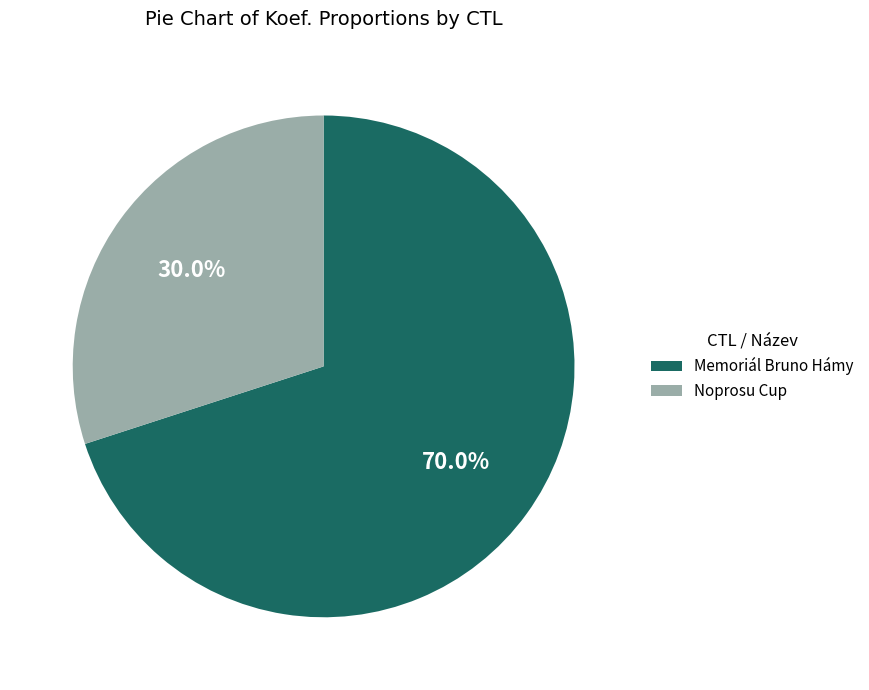

Which slice is the smallest?

Noprosu Cup